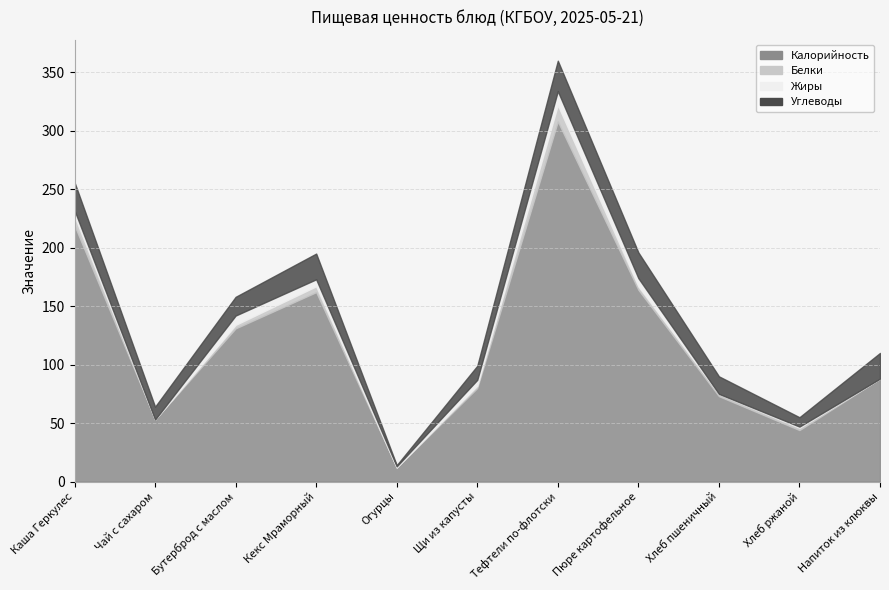

How many interior local valleys does the Жиры series have?

3